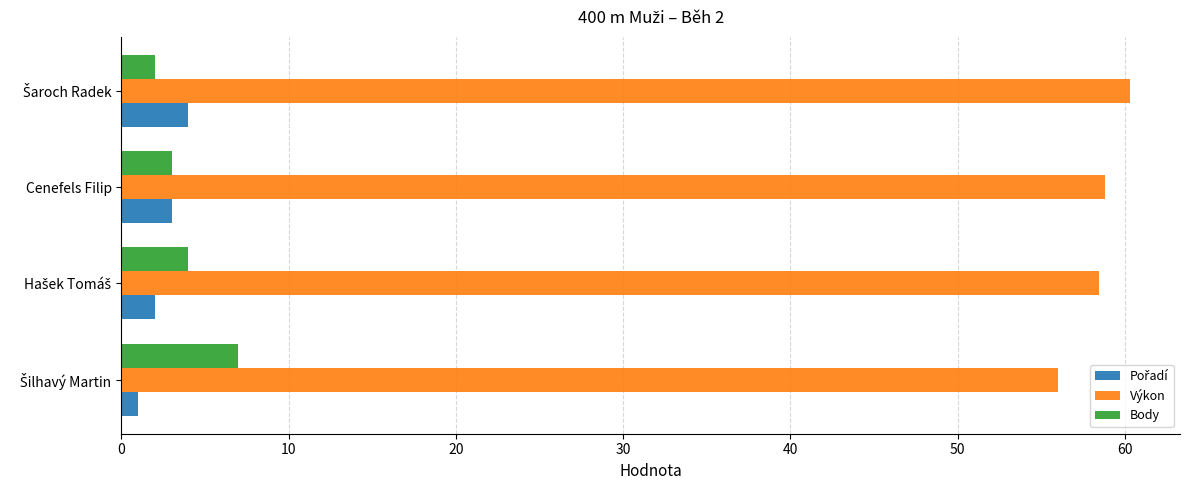

What is the lowest value of the Body series?

2.0